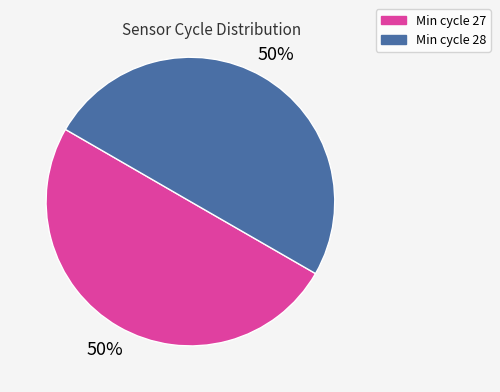

True or false: Min cycle 27 accounts for 55% of the total.

False